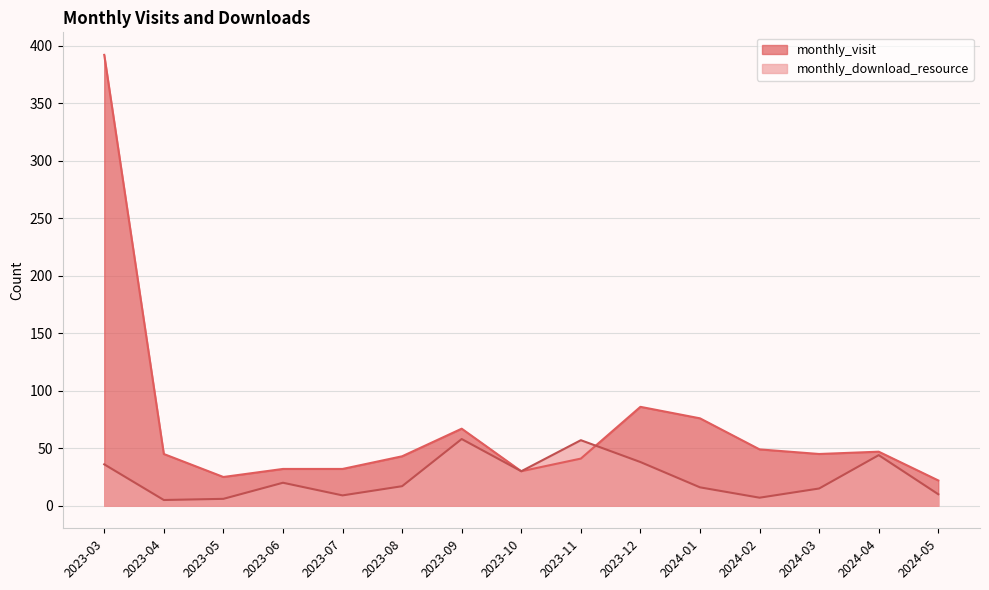

Which series has the largest range (max minus min)?

monthly_visit